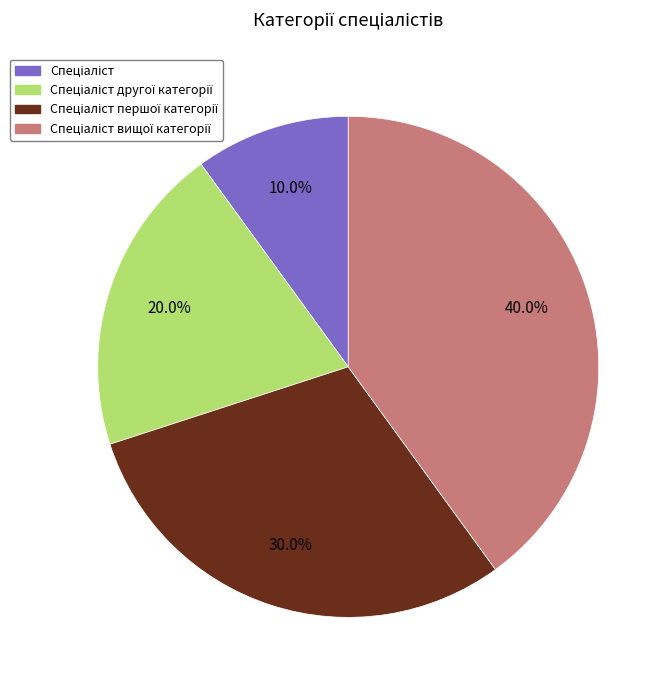

Is there a majority slice in this chart?

No